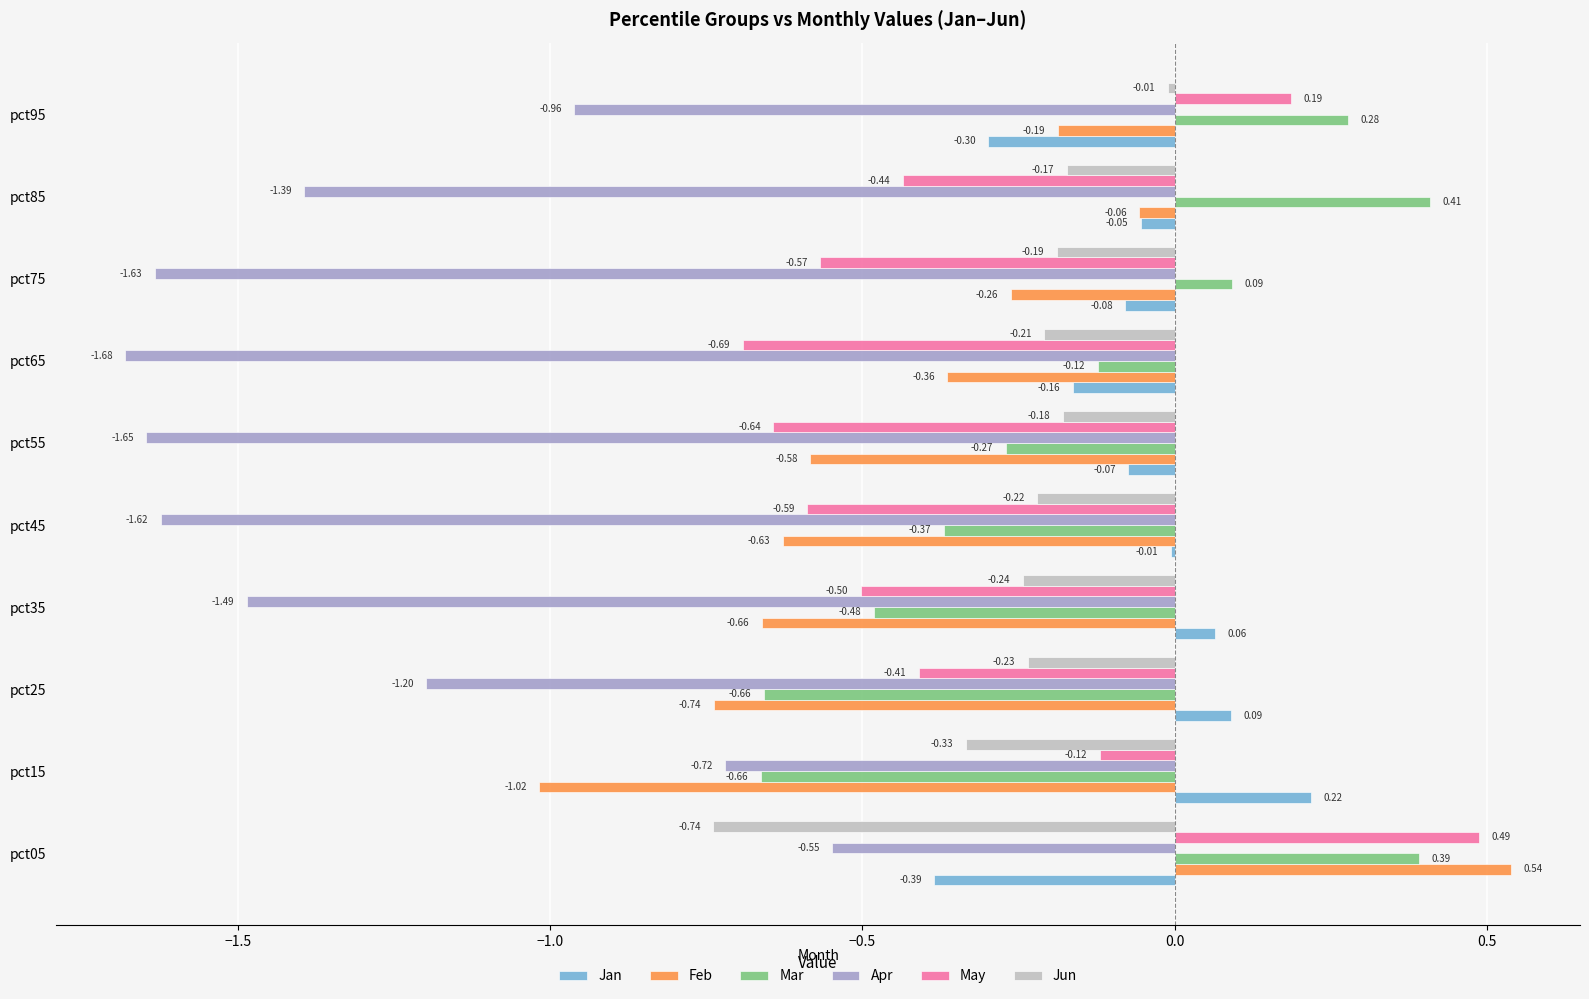

How many May values are between 0 and 1?

2